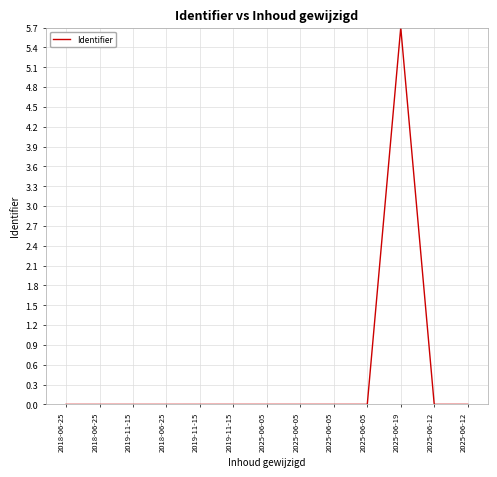

How many lines are shown in the chart?

1